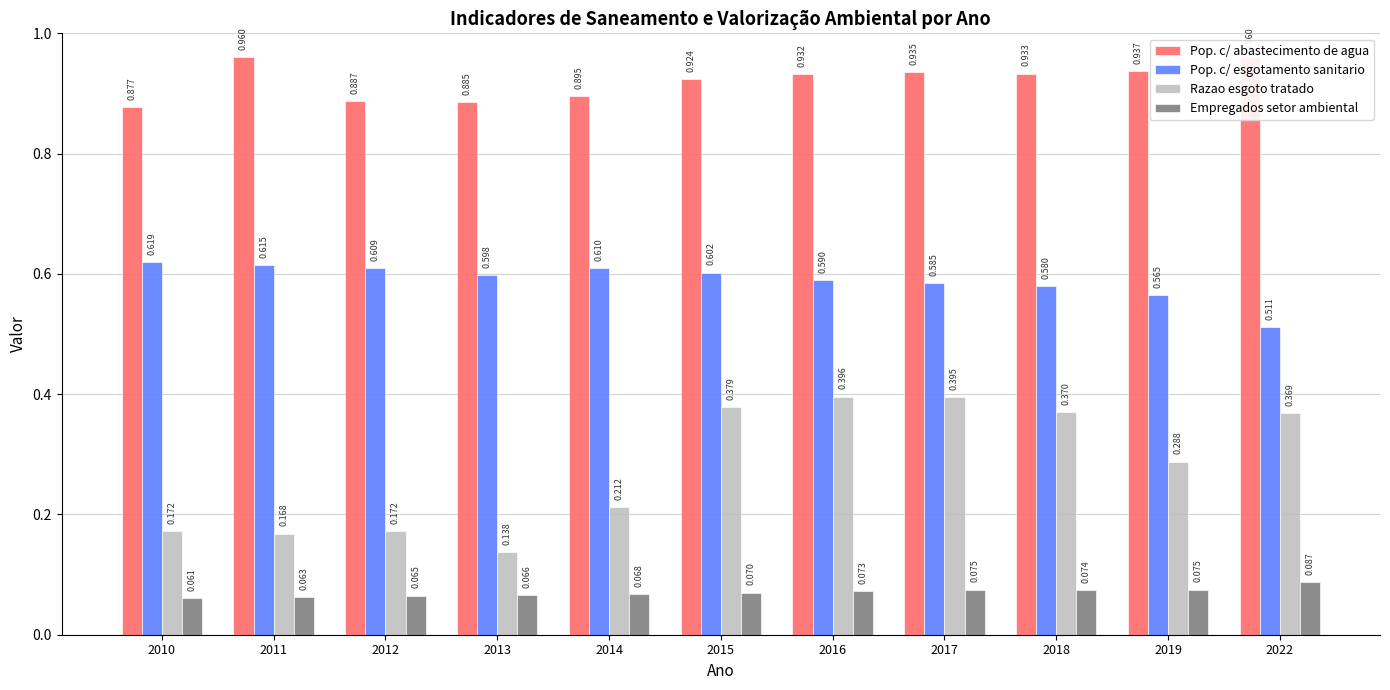

The value of Empregados setor ambiental at 2010 is 0.1. True or false?

False